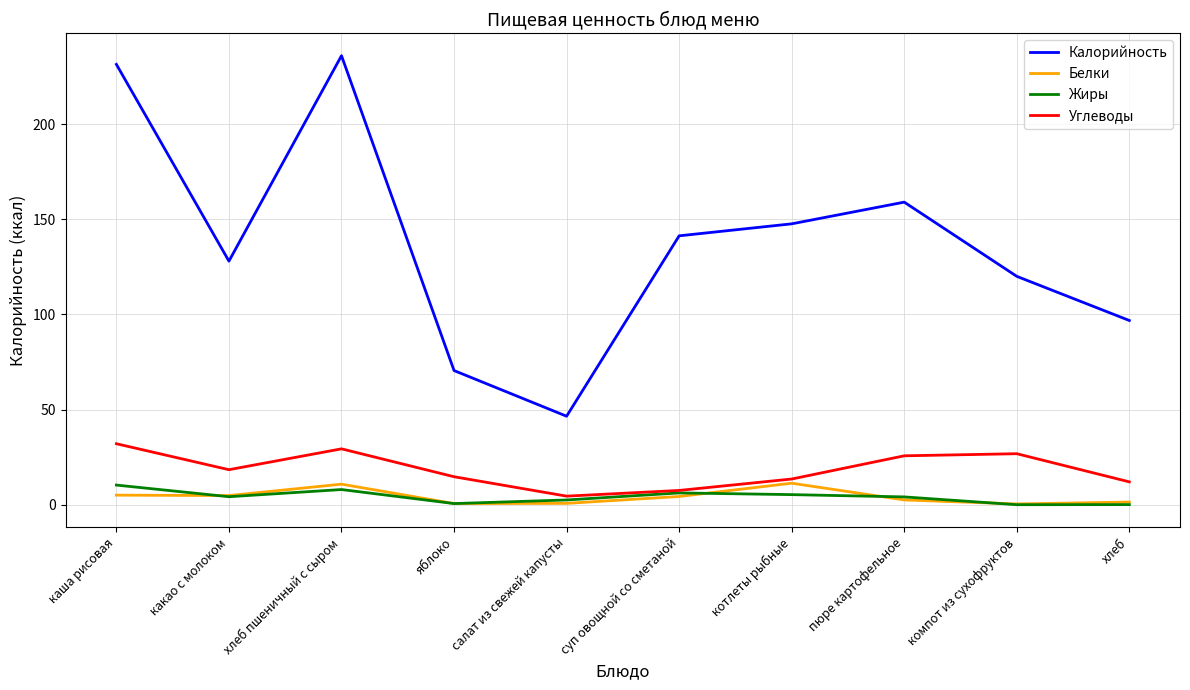

What is the sum of the Углеводы values at котлеты рыбные and каша рисовая?

45.5